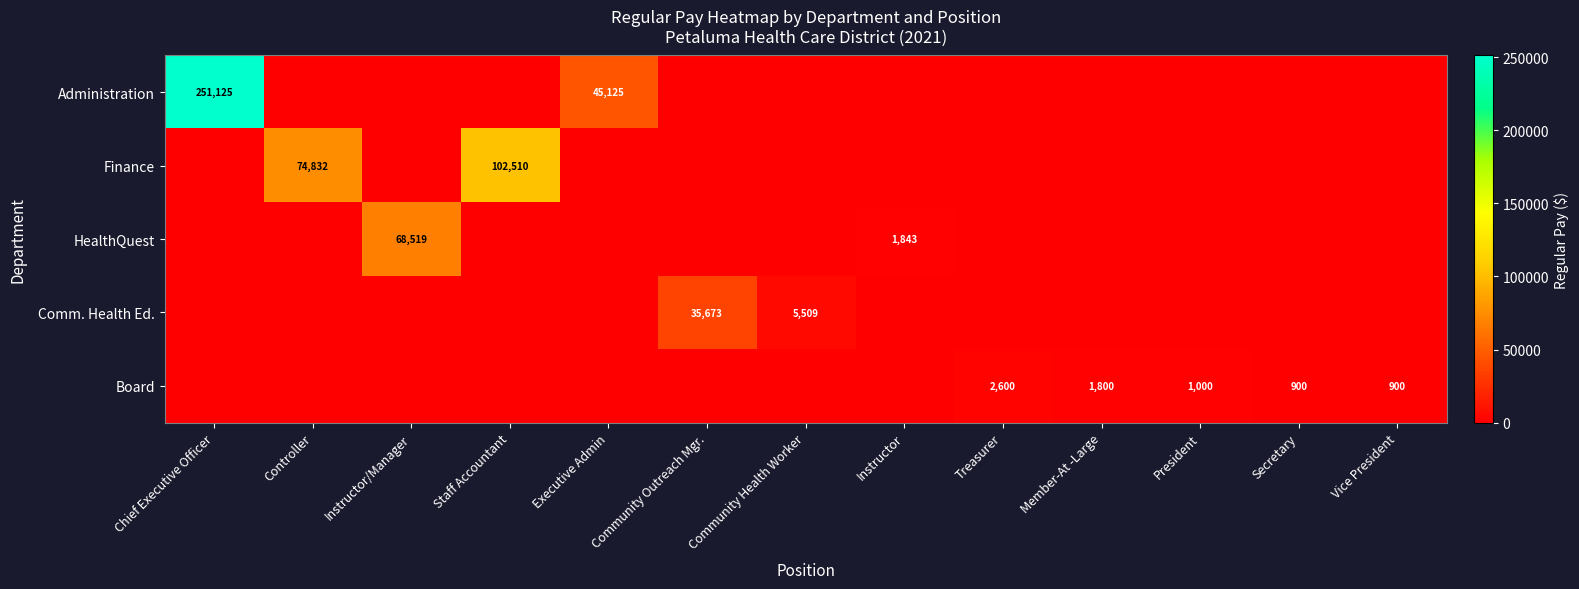

What is the difference between the highest and lowest values at Vice President?

900